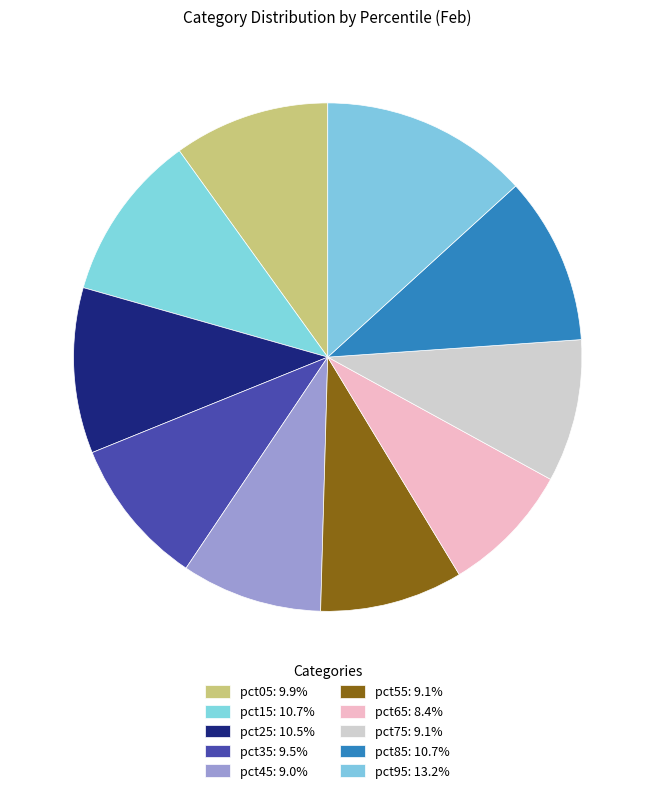

Count the number of slices in the pie.

10